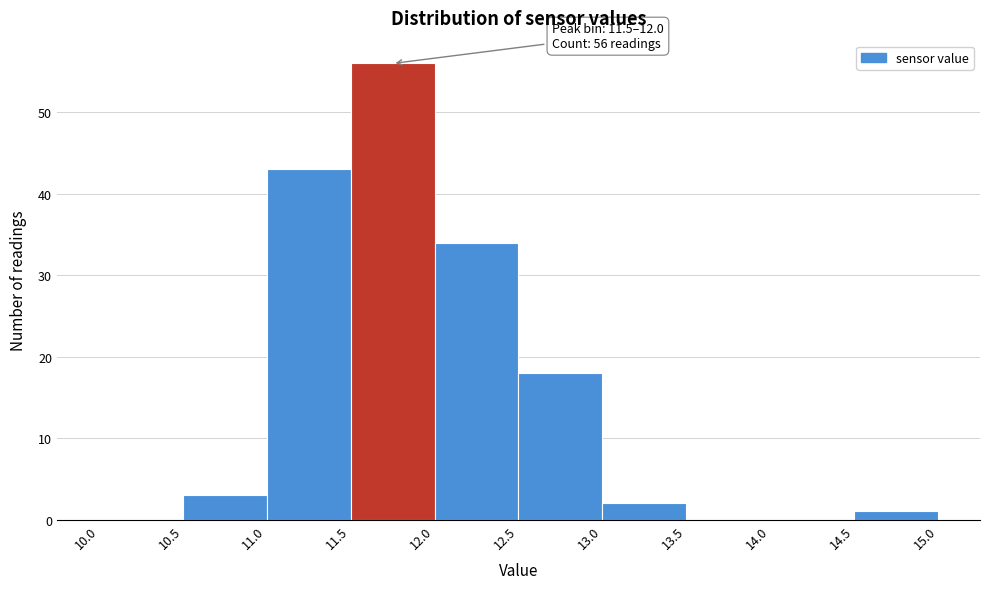

Which range on the x-axis has the tallest bar?

11.5 to 12.0